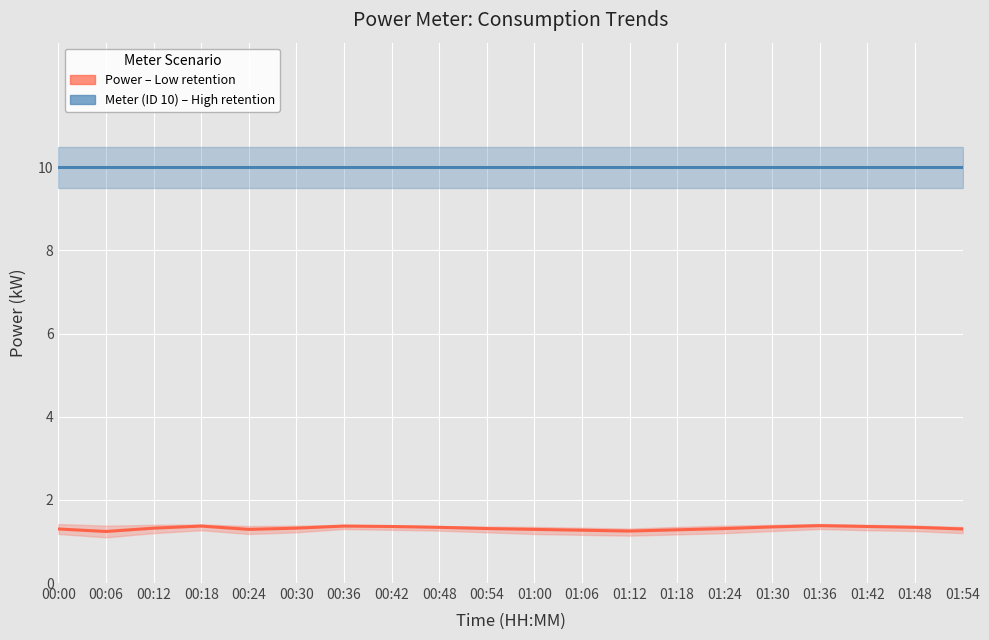

The Meter (ID 10) – High retention series shows 17.3 at 00:54. True or false?

False